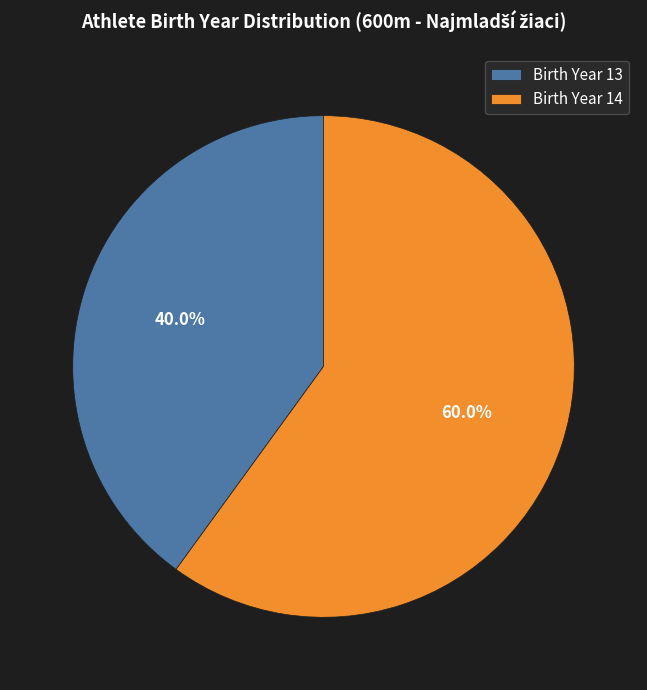

Which category accounts for the majority?

Birth Year 14